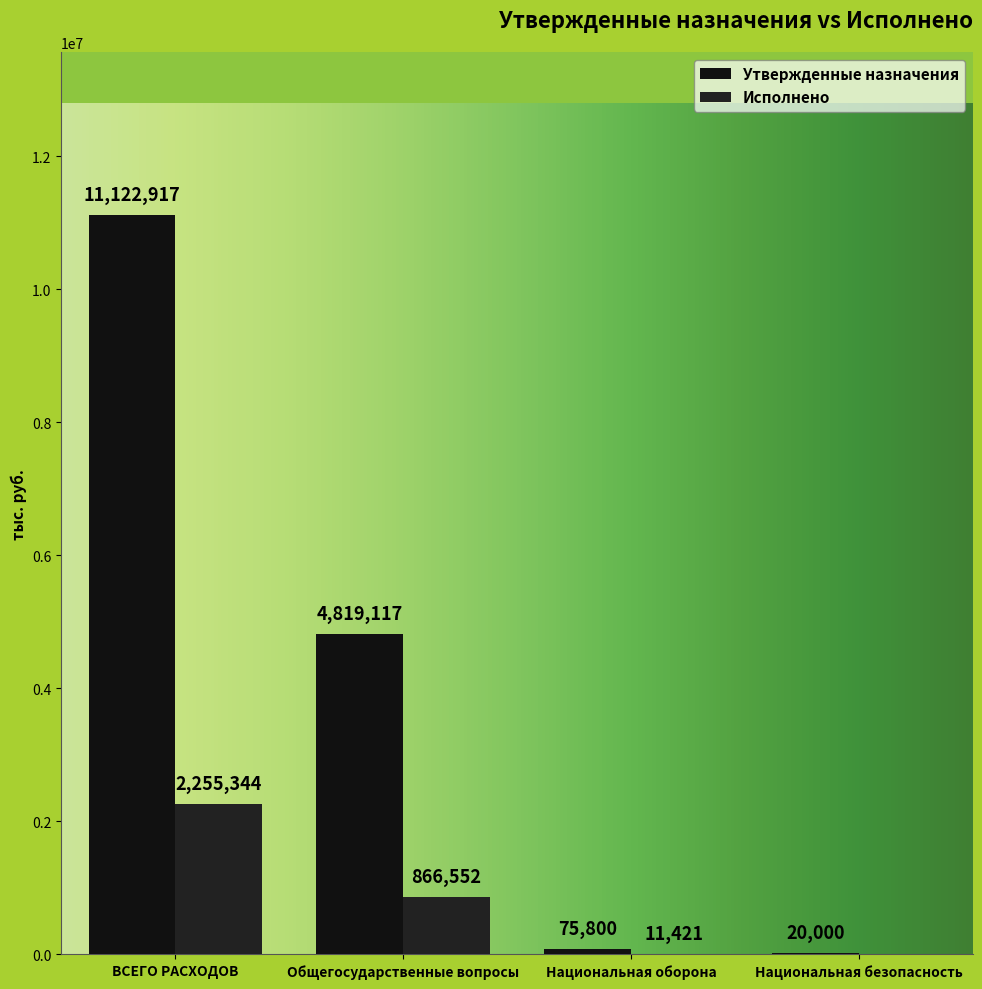

Between Общегосударственные вопросы and Национальная оборона, which series saw the biggest shift?

Утвержденные назначения